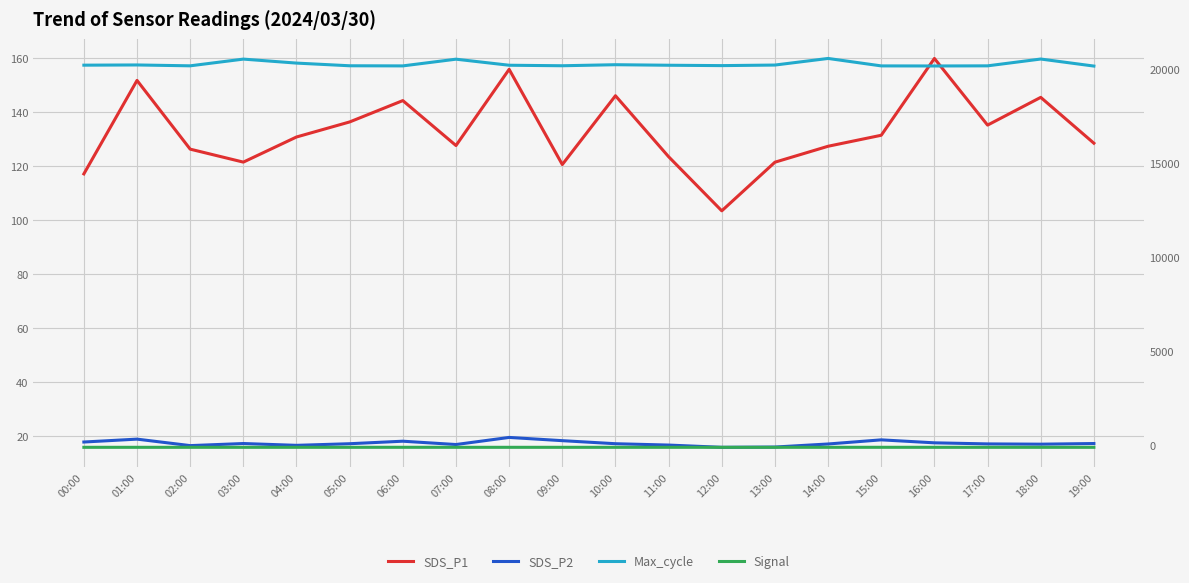

True or false: Signal and SDS_P2 cross at least once.

False